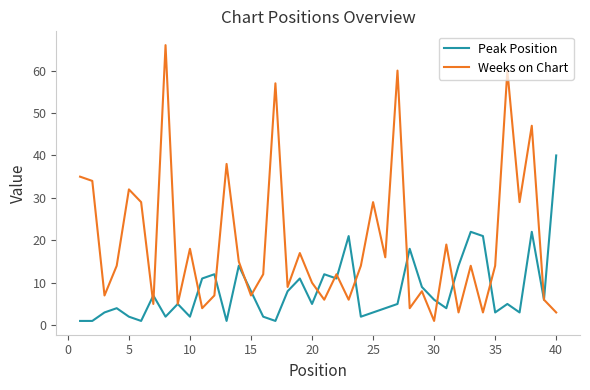

What is the minimum value shown in the chart?

1